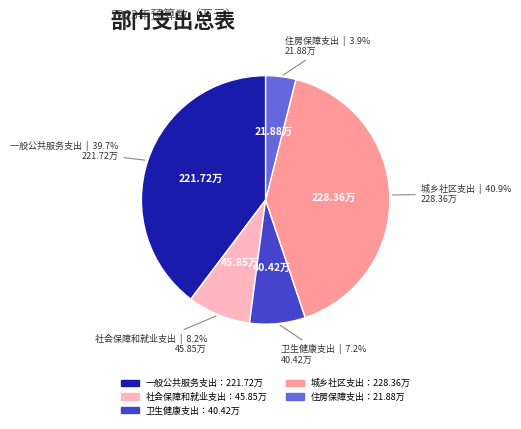

Does any single category account for the majority?

No